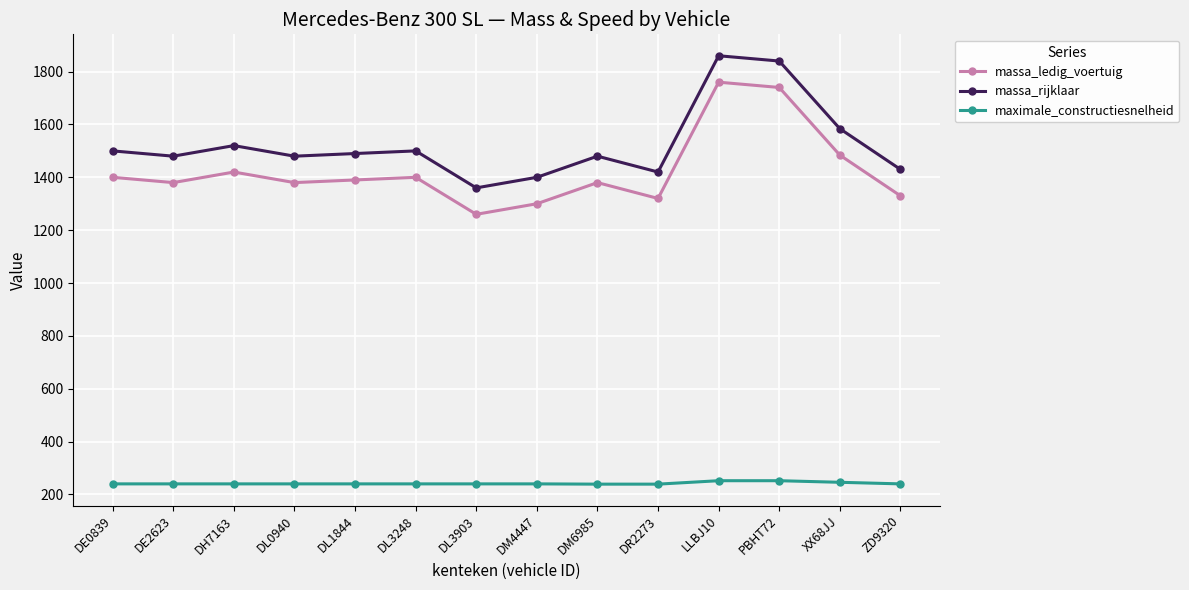

Read the maximale_constructiesnelheid value at DH7163.

240